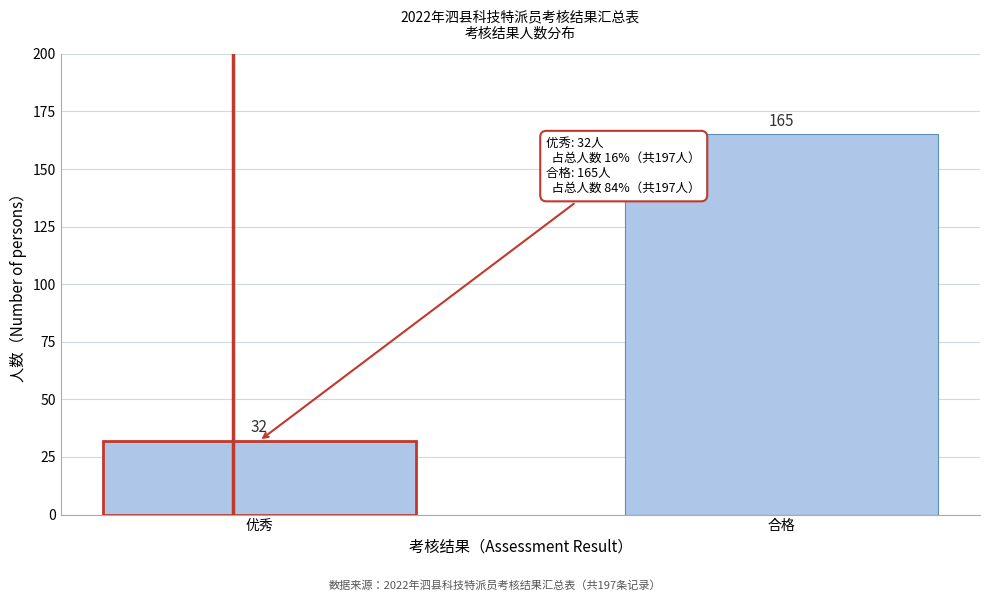

Reading right to left, list all the values displayed in this chart.

合格=165	优秀=32